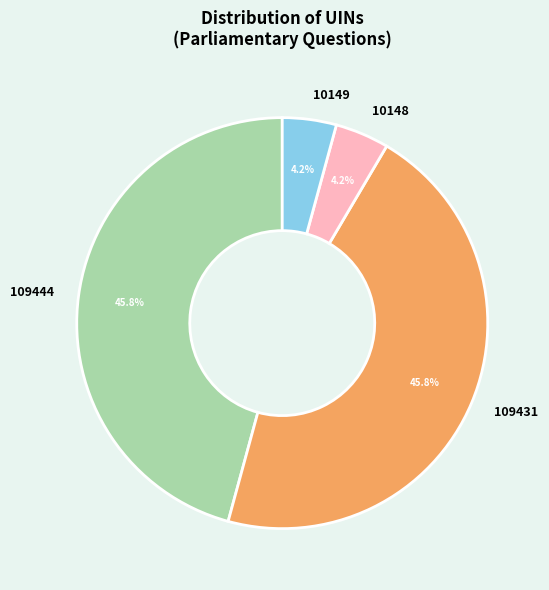

Between 109444 and 10148, which is larger?

109444